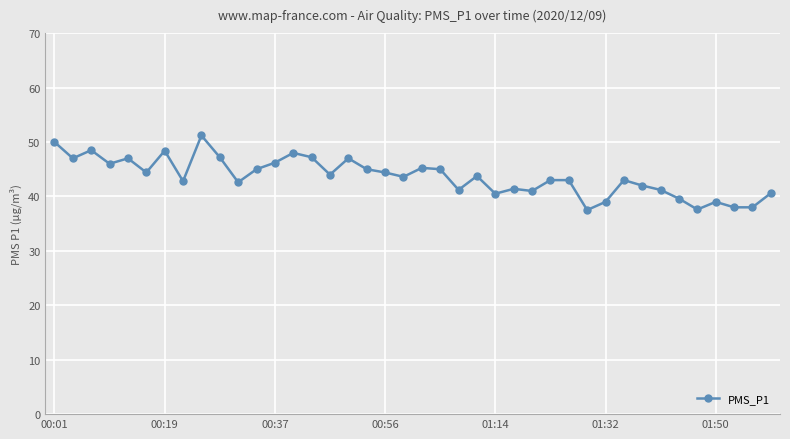

What is the average value?

43.6